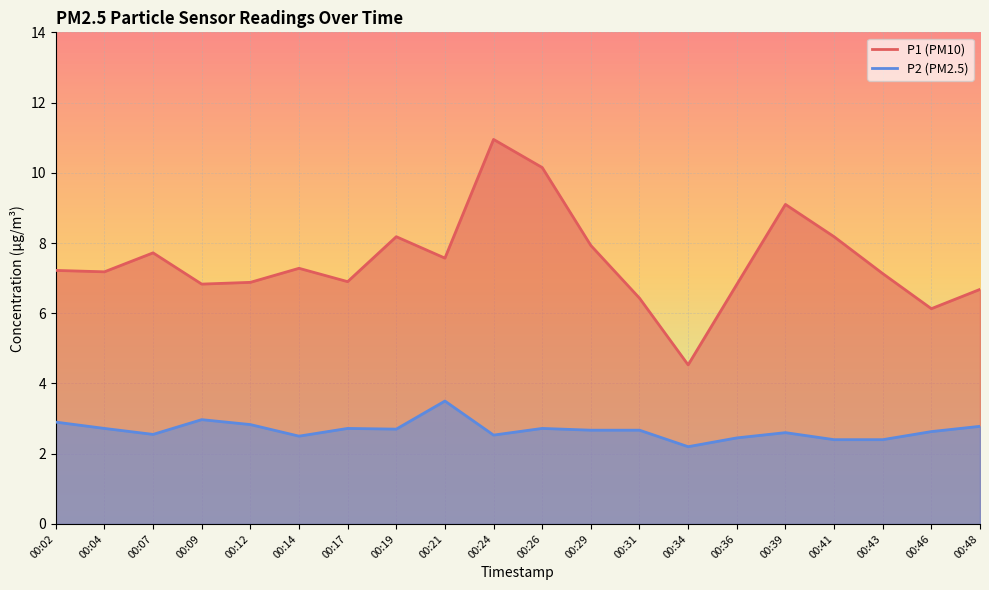

What is the difference between the maximum and minimum values in the P2 series?

1.3